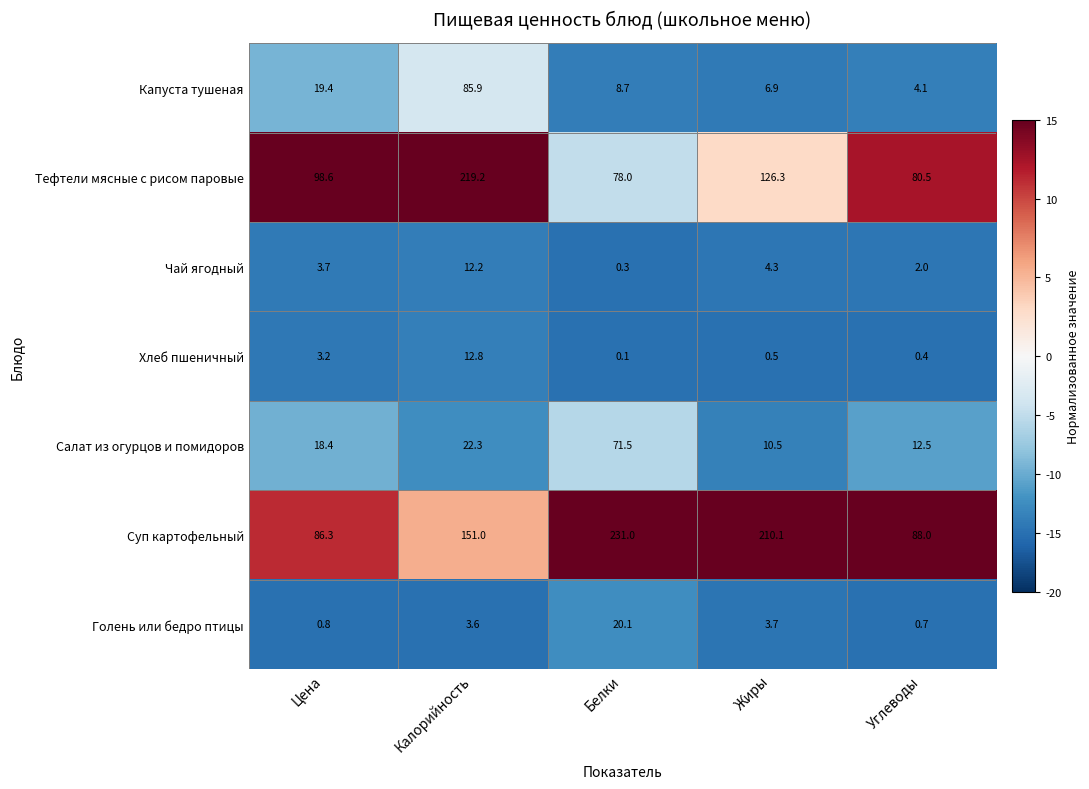

Between Цена and Калорийность, which series saw the biggest shift?

Тефтели мясные с рисом паровые